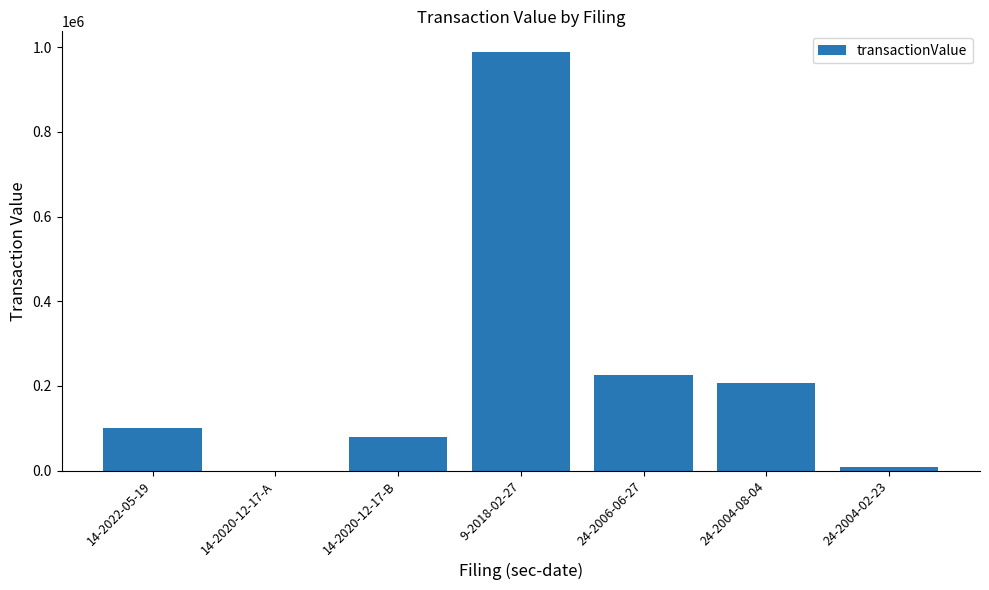

Reading right to left, what are all the values shown in this chart?

24-2004-02-23=8740	24-2004-08-04=207500	24-2006-06-27=224999	9-2018-02-27=988000	14-2020-12-17-B=80250	14-2020-12-17-A=80	14-2022-05-19=101400